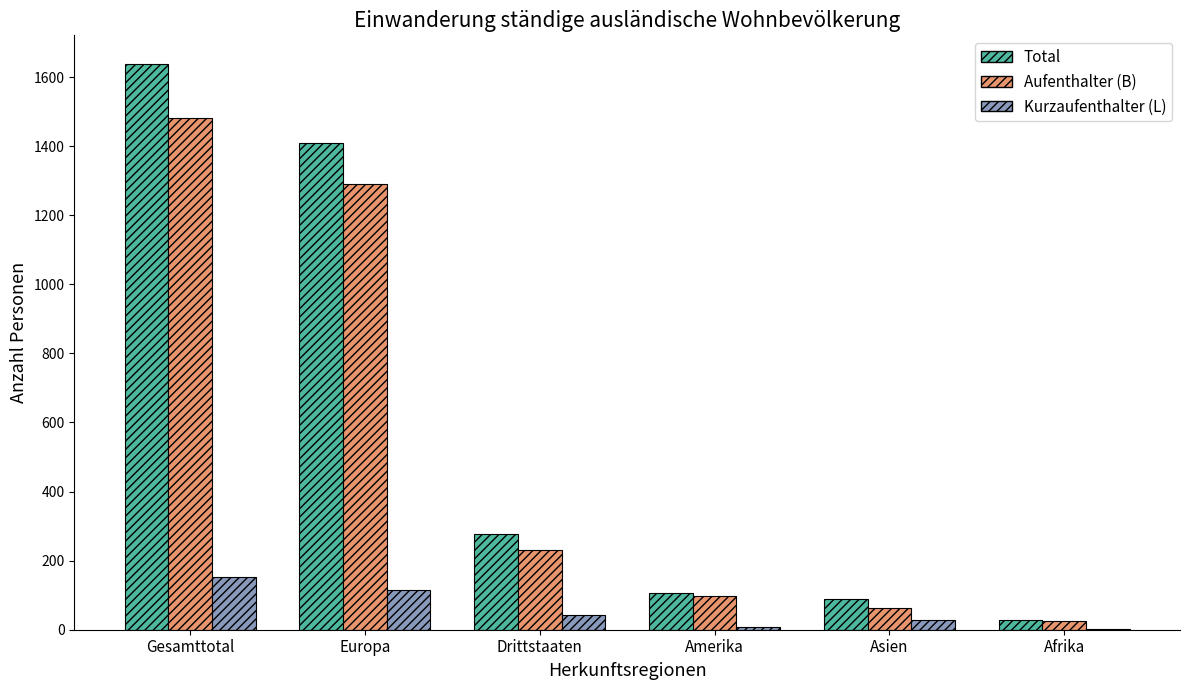

What are all the series names shown in the legend?

Total, Aufenthalter (B), Kurzaufenthalter (L)